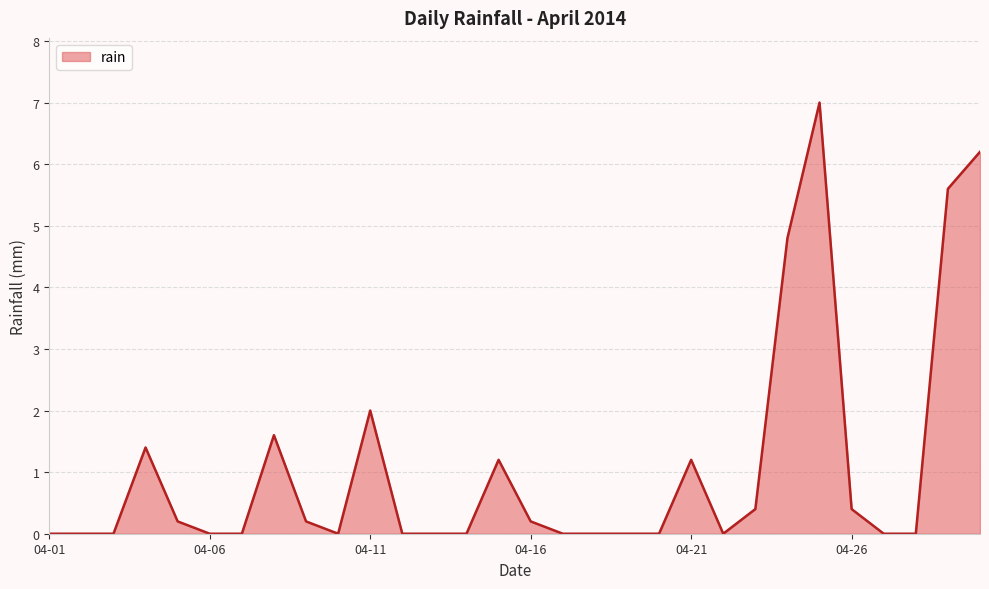

What is the maximum value shown in the chart?

7.0